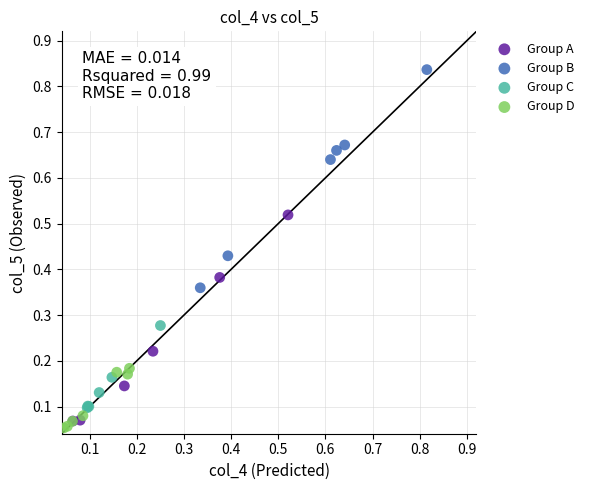

Which series contains the highest Y value?

Group B